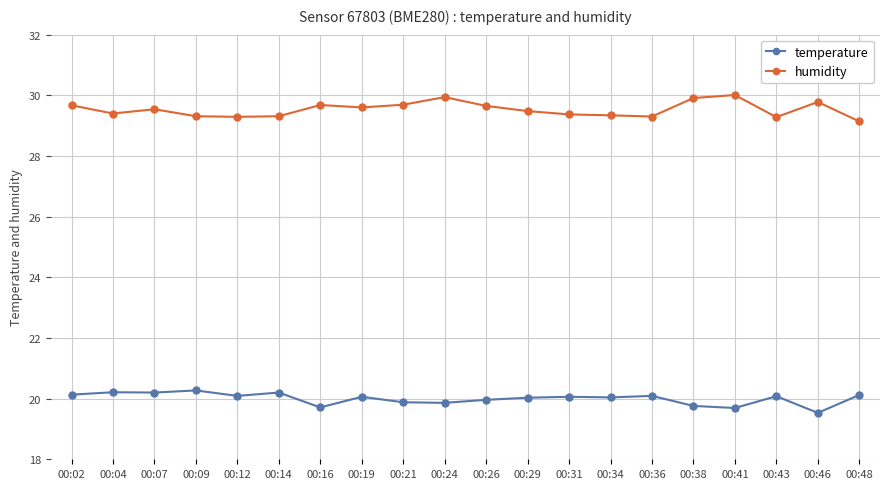

What is the maximum value shown in the chart?

30.0